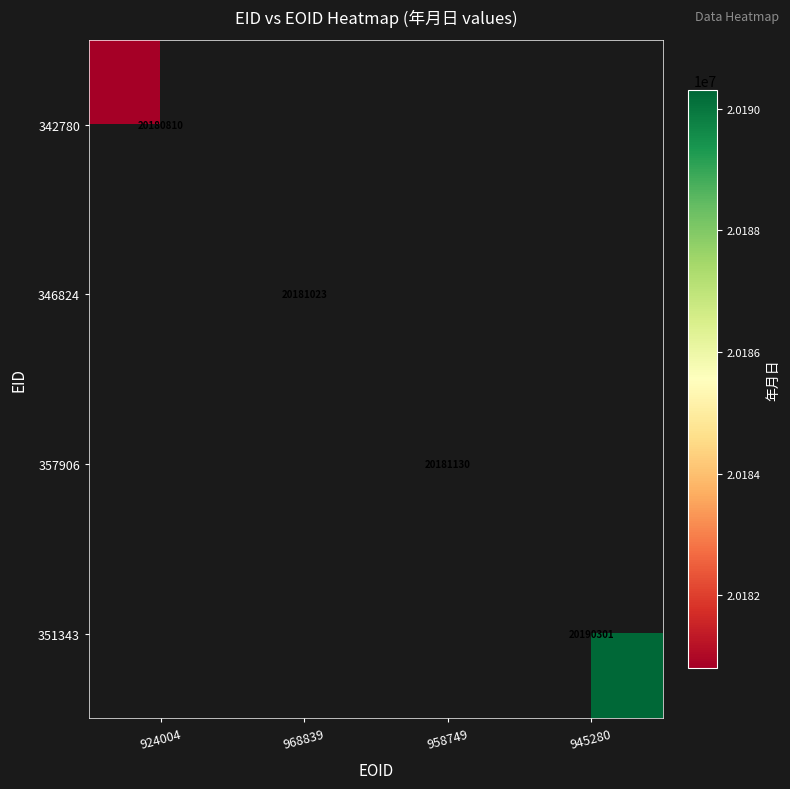

At which category does the chart reach its minimum across all series?

924004